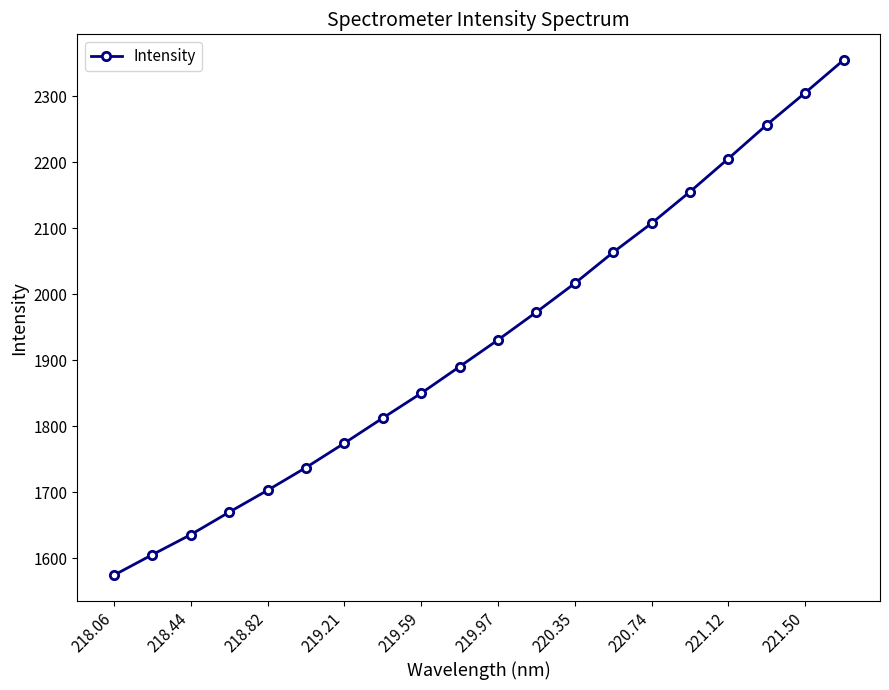

What is the value of the 4th point from the left?

1669.7